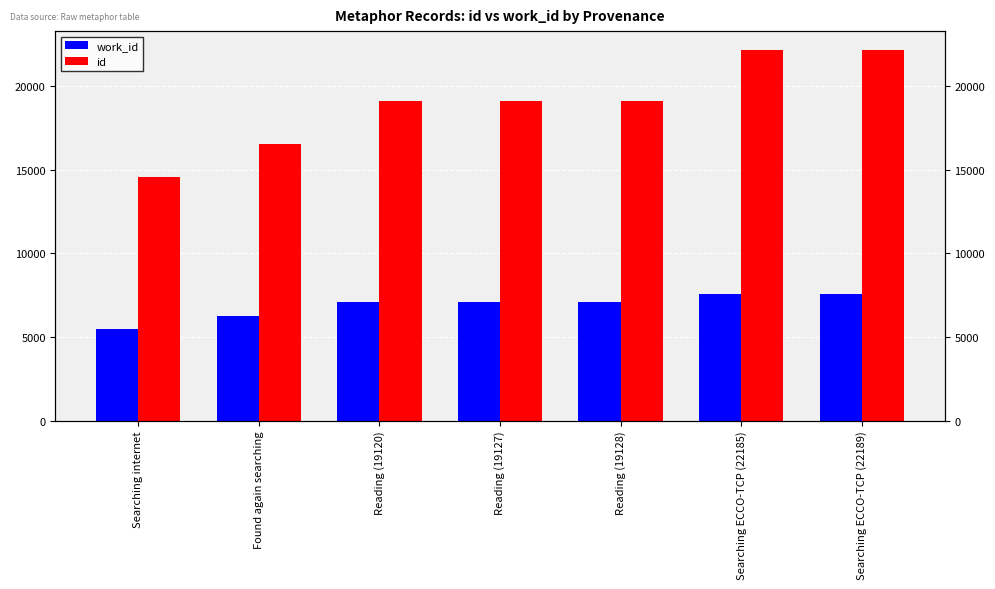

Between Reading (19127) and Searching ECCO-TCP (22189), which series saw the biggest shift?

id